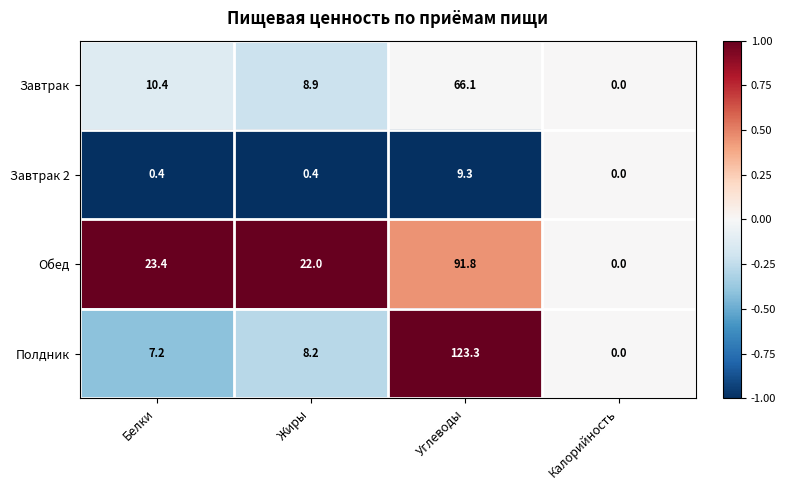

At Углеводы, list the series in order from largest to smallest.

Полдник, Обед, Завтрак, Завтрак 2